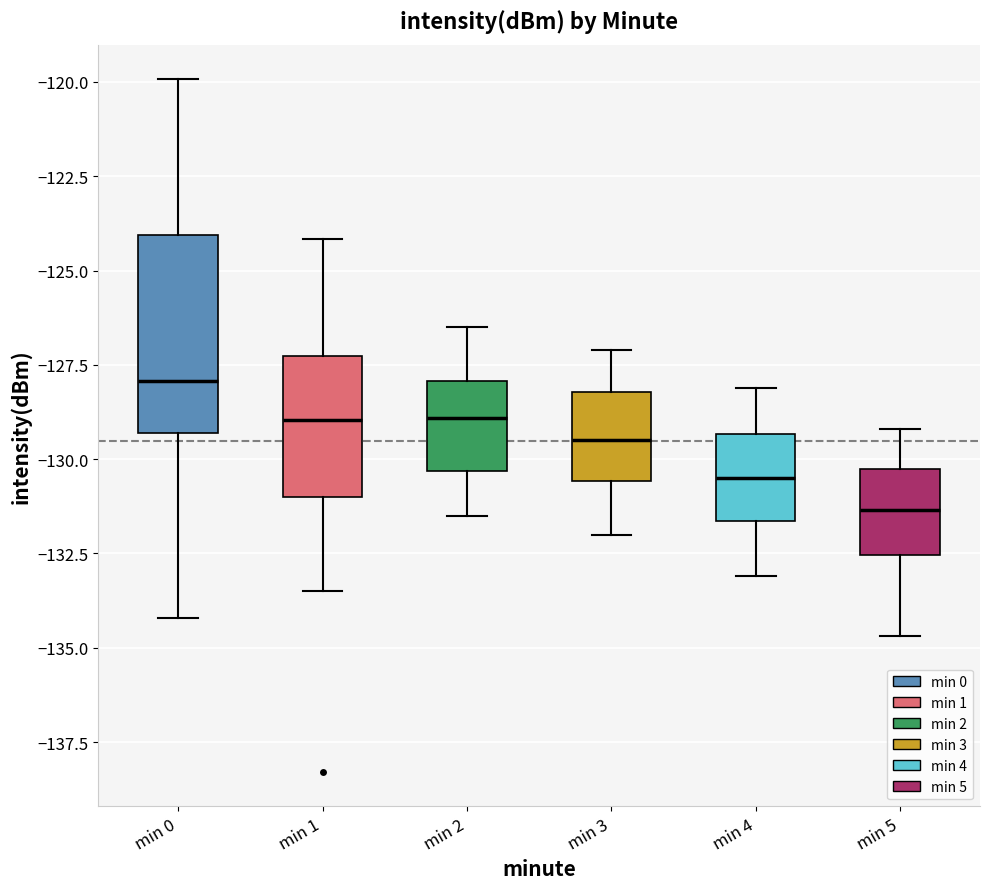

Which box has the lowest median line?

min 5